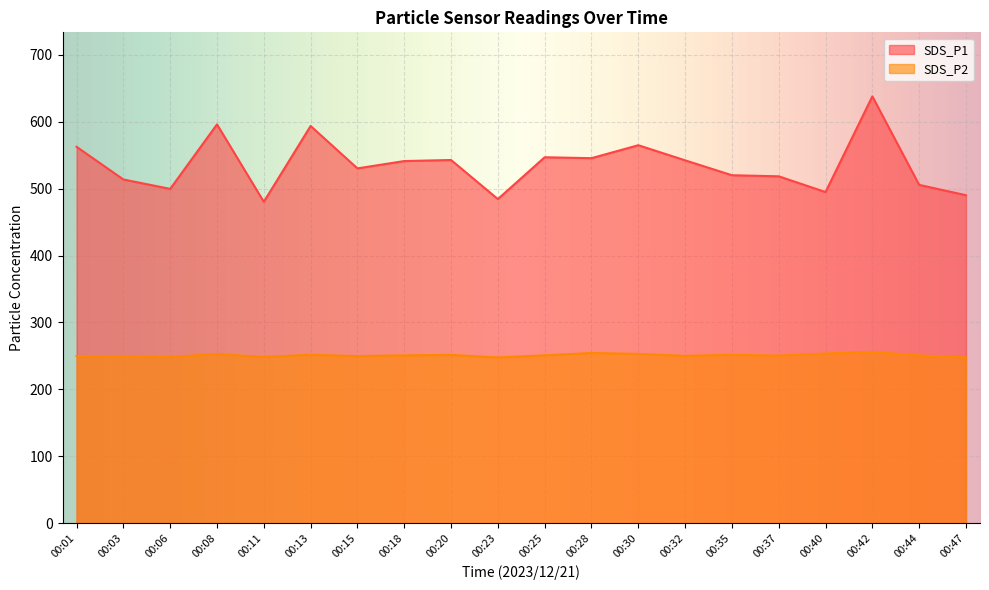

In SDS_P1, how many points are higher than both neighbors (excluding endpoints)?

6